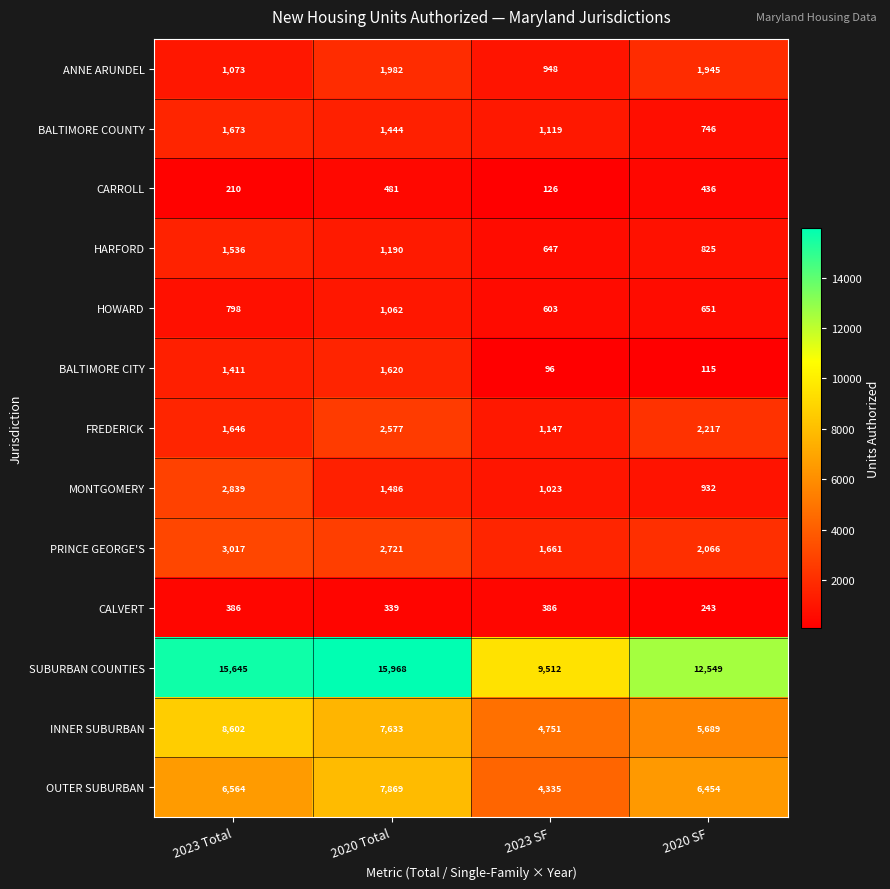

Rank the series at 2023 SF from lowest to highest value.

BALTIMORE CITY, CARROLL, CALVERT, HOWARD, HARFORD, ANNE ARUNDEL, MONTGOMERY, BALTIMORE COUNTY, FREDERICK, PRINCE GEORGE'S, OUTER SUBURBAN, INNER SUBURBAN, SUBURBAN COUNTIES